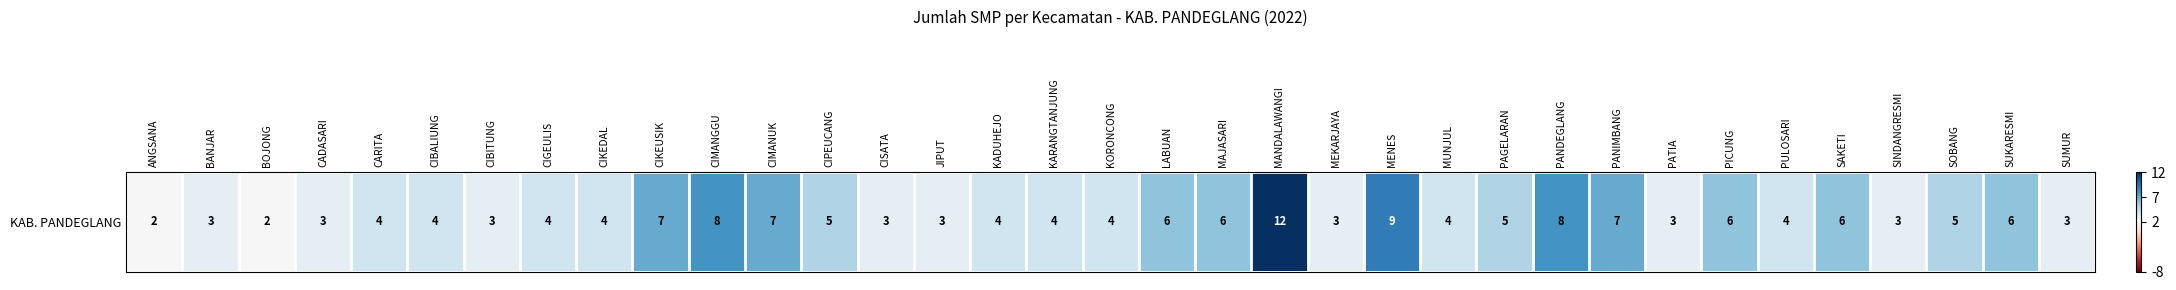

Where does the data first go above 4?

CIKEUSIK